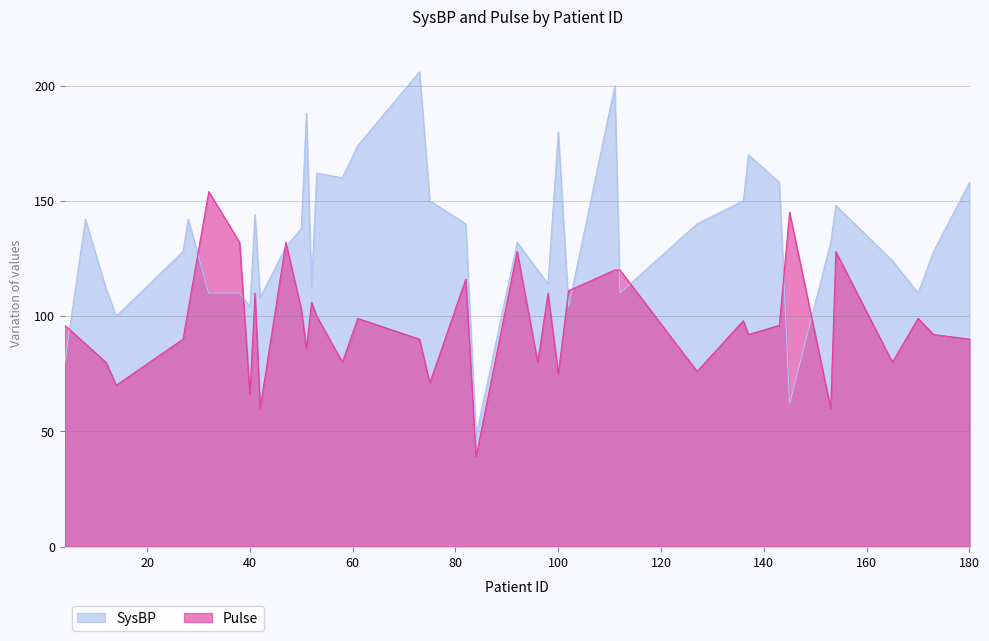

How many data points in SysBP are less than 132?

19